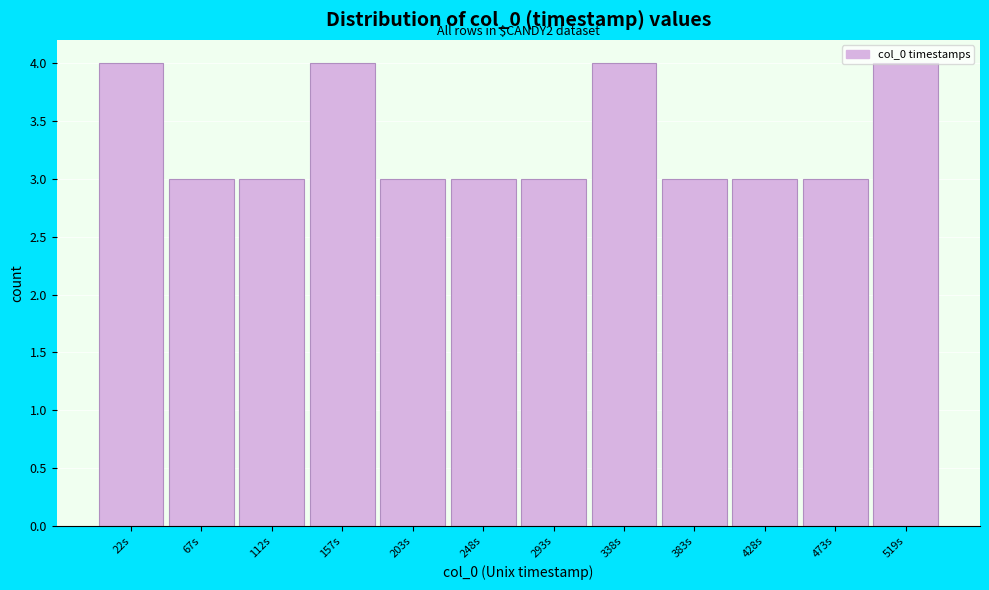

Is it true that the value at 157s is 7?

False